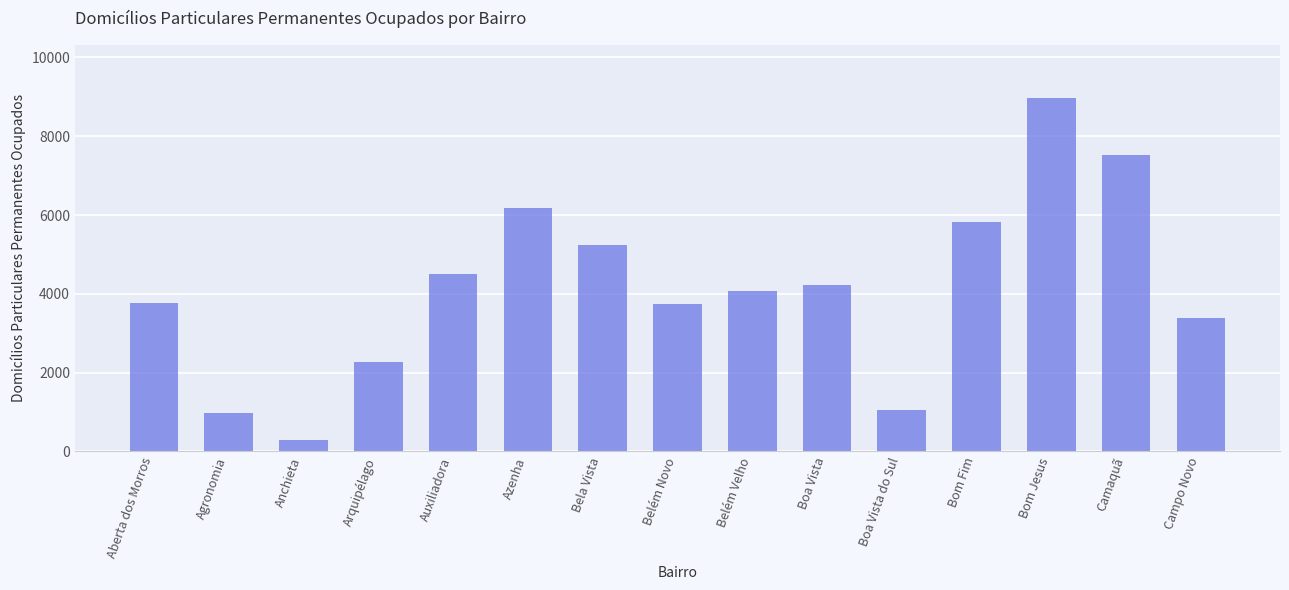

What value does the data have at Arquipélago, to the nearest 10?

2280